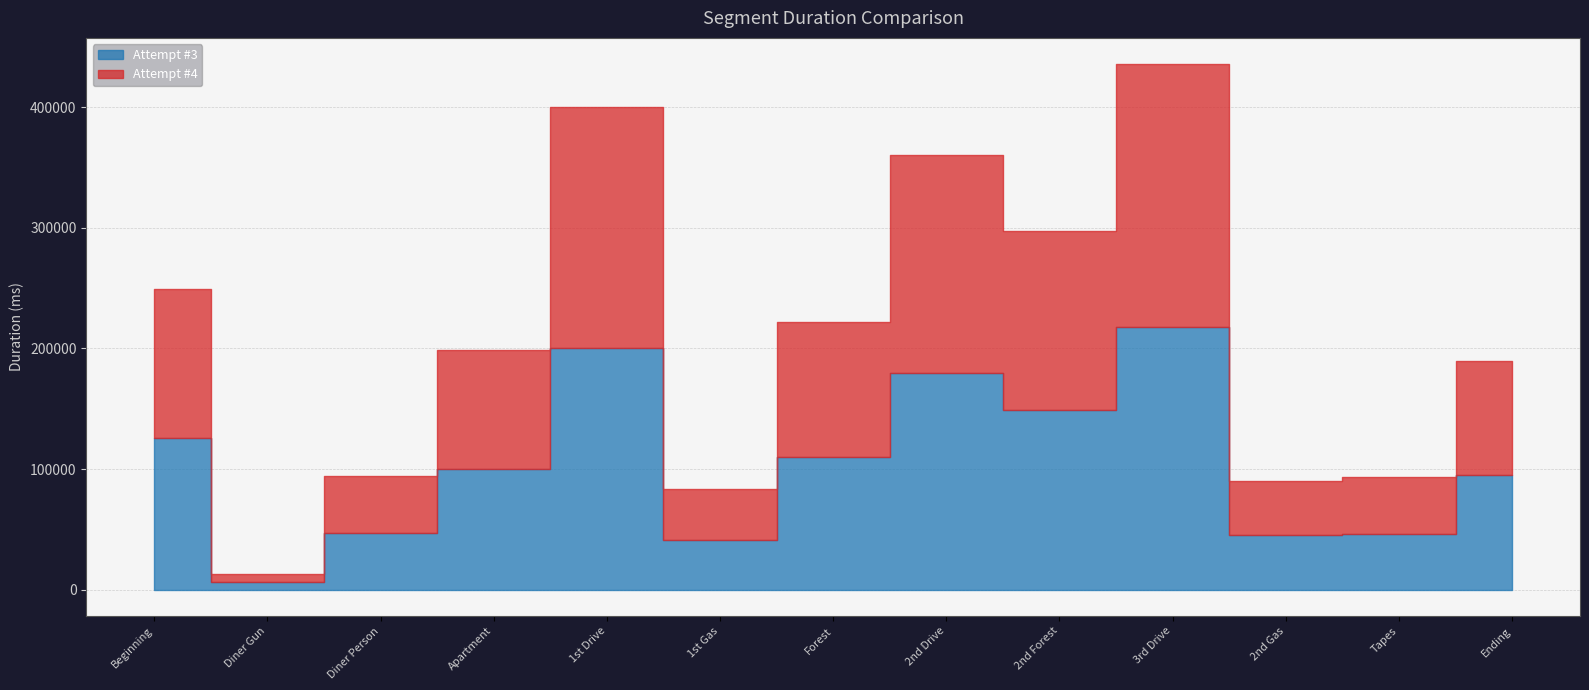

At which label is Attempt #3 closest to 112298?

Forest